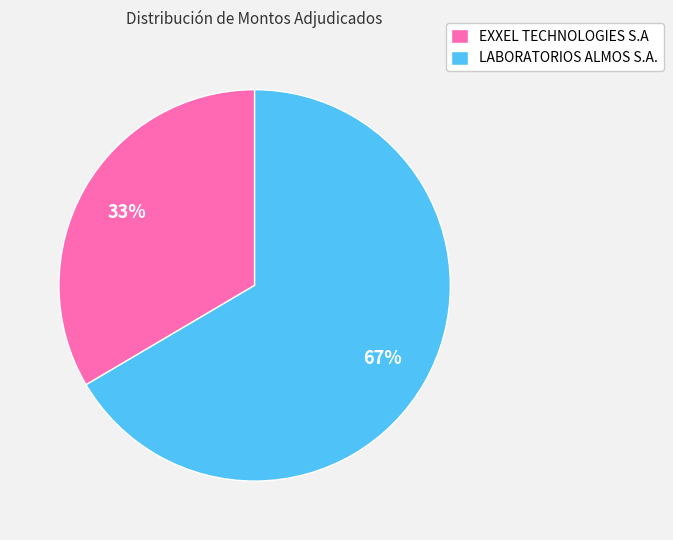

Which category has the smallest portion of the pie?

EXXEL TECHNOLOGIES S.A